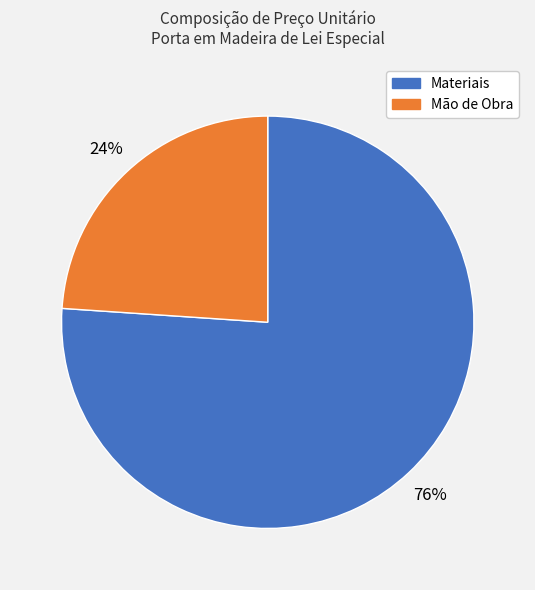

To the nearest percent, what is the average slice percentage?

50%